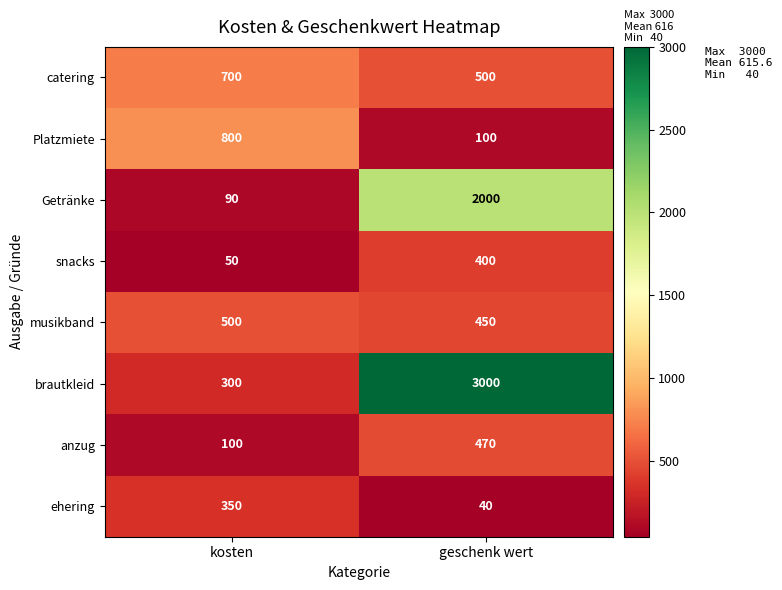

At kosten, list the series in order from smallest to largest.

snacks, Getränke, anzug, brautkleid, ehering, musikband, catering, Platzmiete